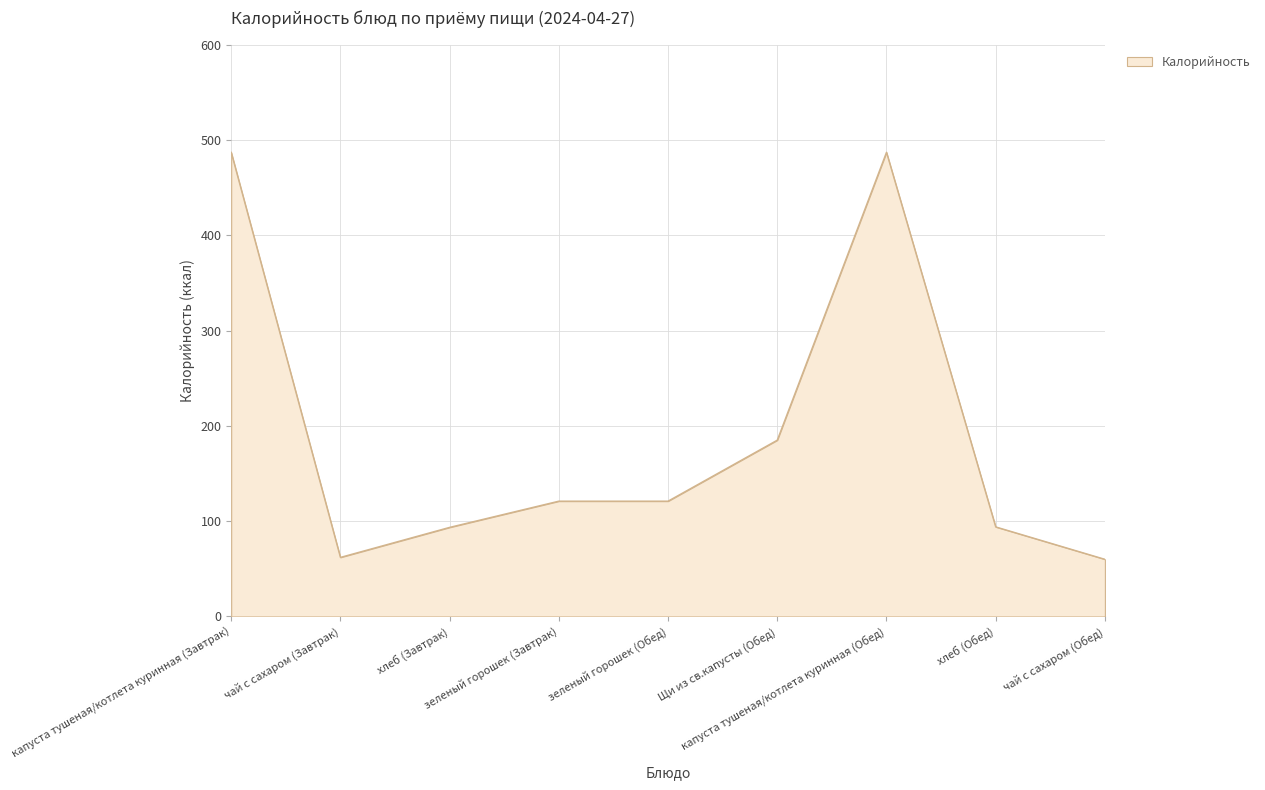

Is it true that the value at капуста тушеная/котлета куринная (Обед) is 282.7?

False